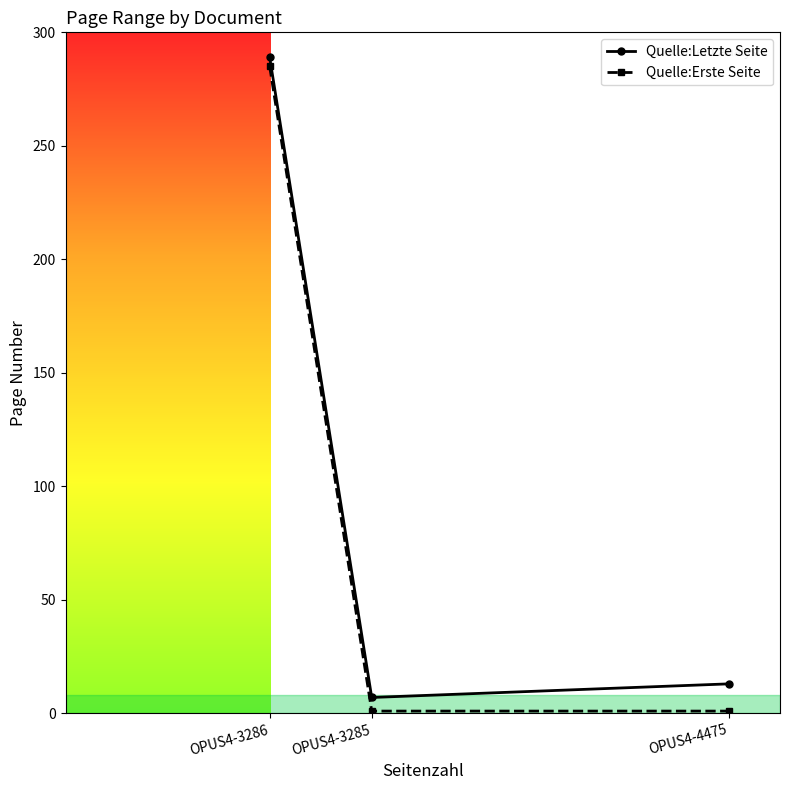

The value of Quelle:Letzte Seite at OPUS4-4475 is 13. True or false?

True